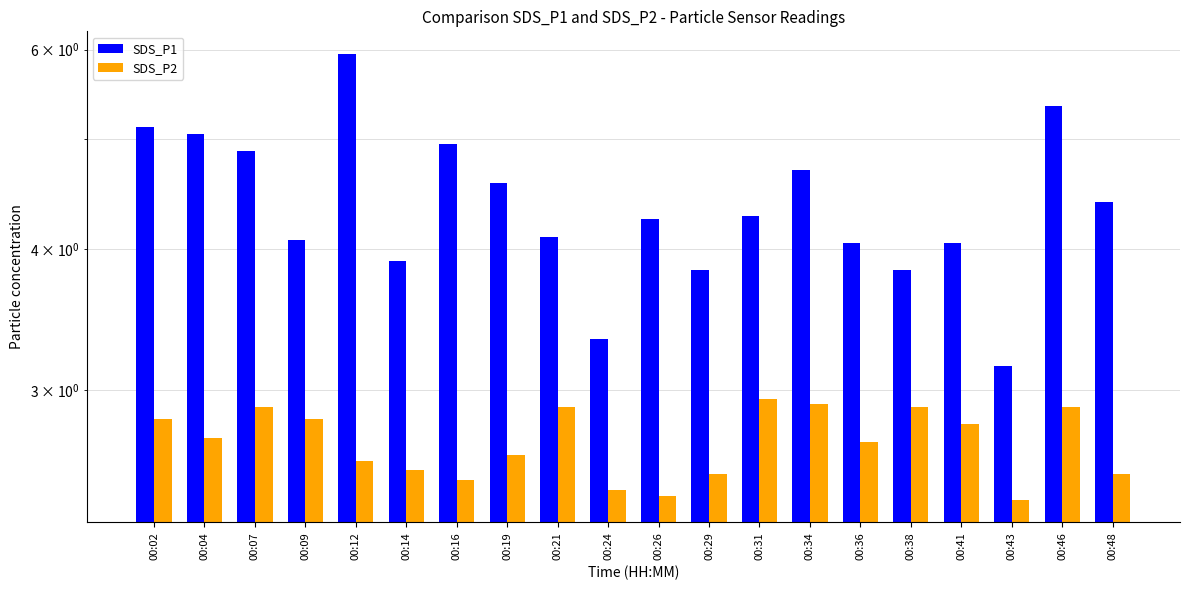

Where is SDS_P2 nearest to the value 2?

00:43